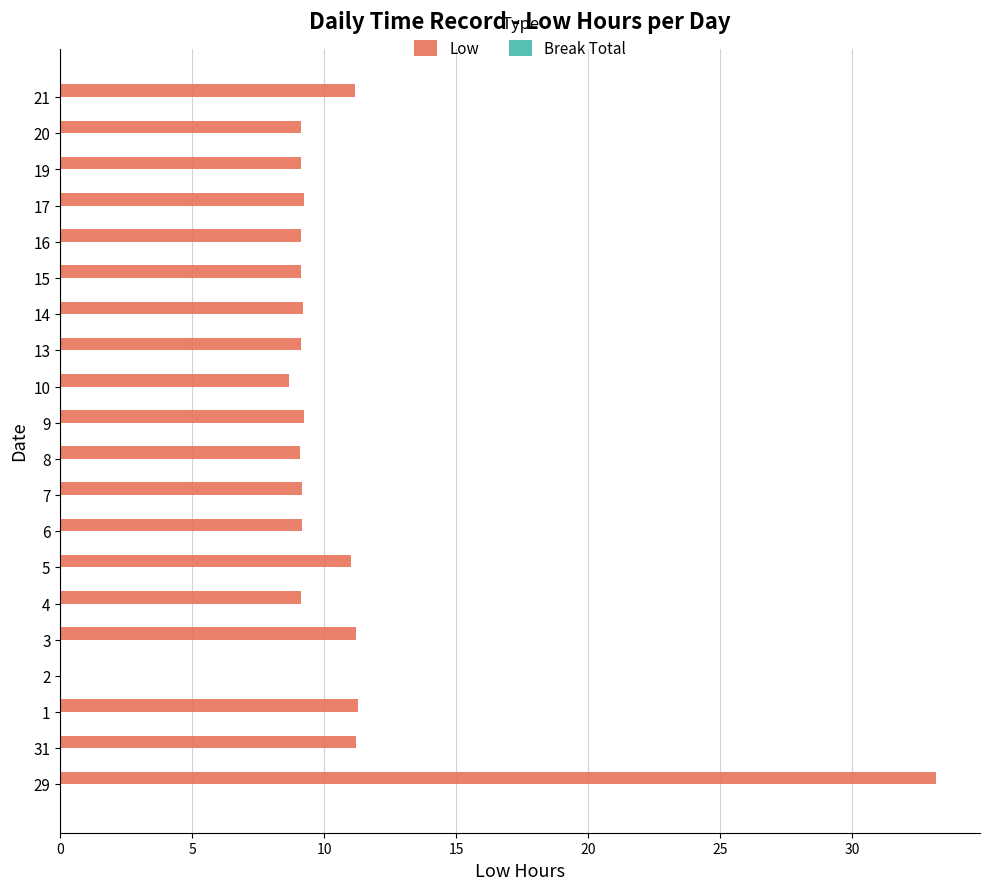

What is the change in value from 2 to 5?

+11.0